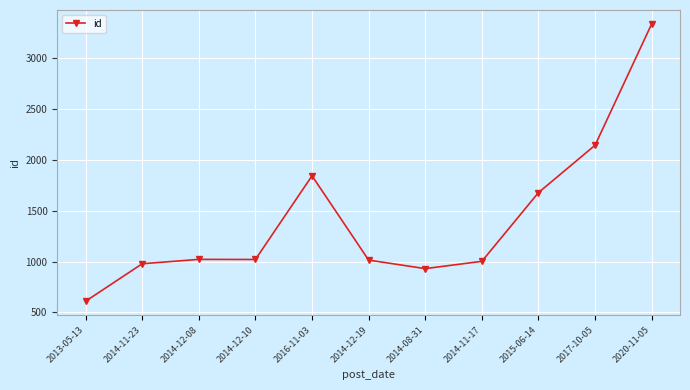

What is the sum of all values?

15588